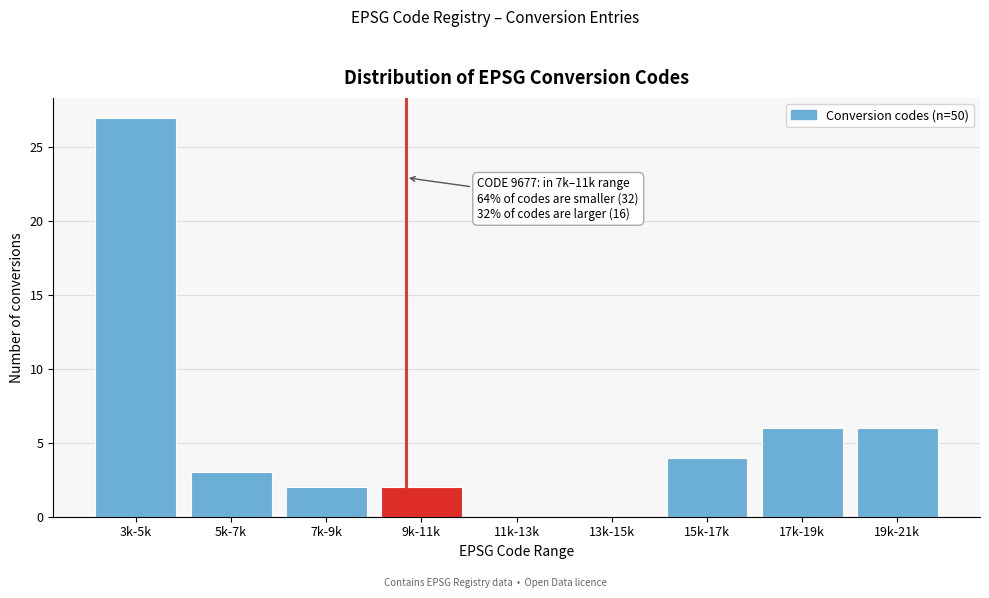

Reading right to left, extract all data points from this chart.

19k-21k=6	17k-19k=6	15k-17k=4	13k-15k=0	11k-13k=0	9k-11k=2	7k-9k=2	5k-7k=3	3k-5k=27